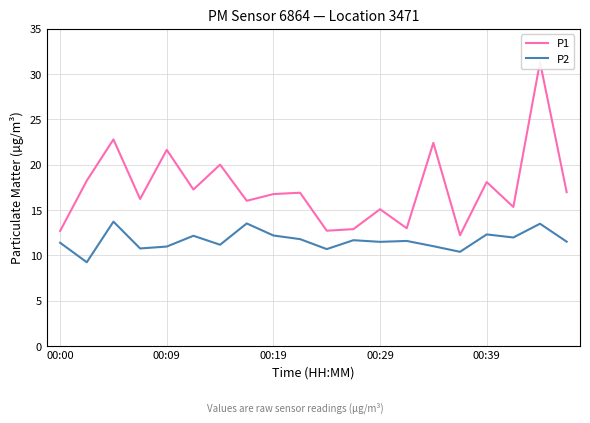

The P2 series shows 6.8 at 00:19. True or false?

False